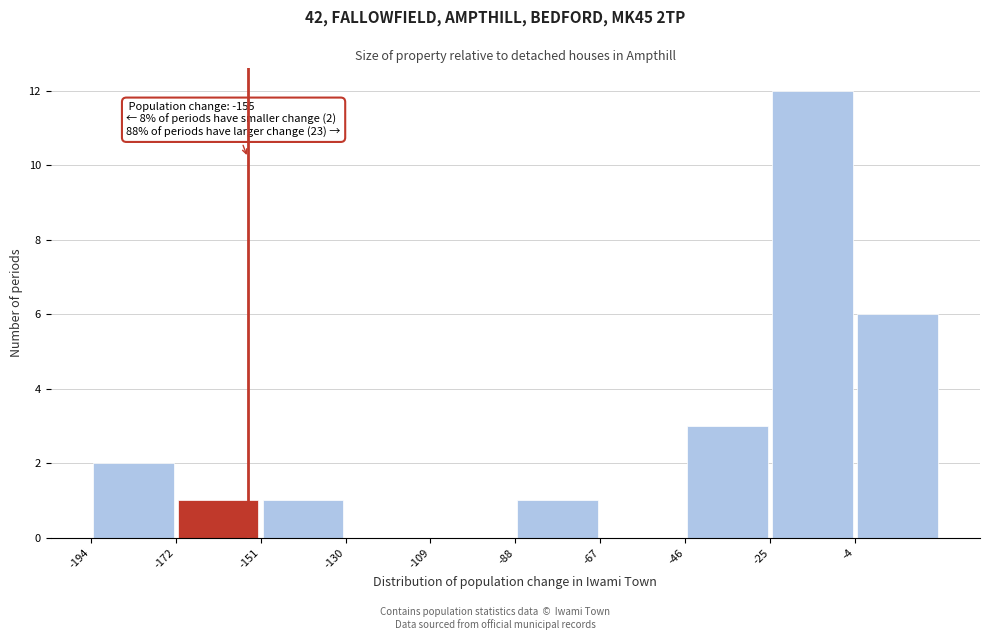

Which range on the x-axis has the tallest bar?

-25 to -5